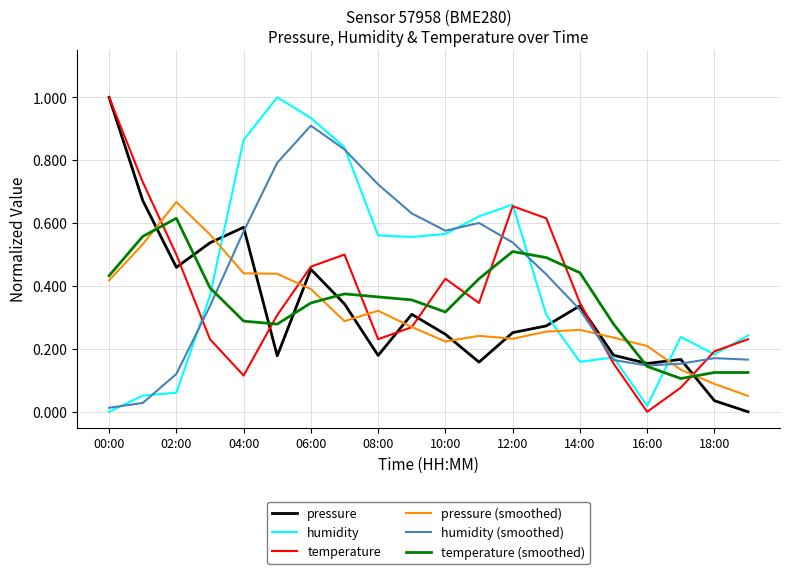

Which category has the lowest value in the temperature series?

16:00